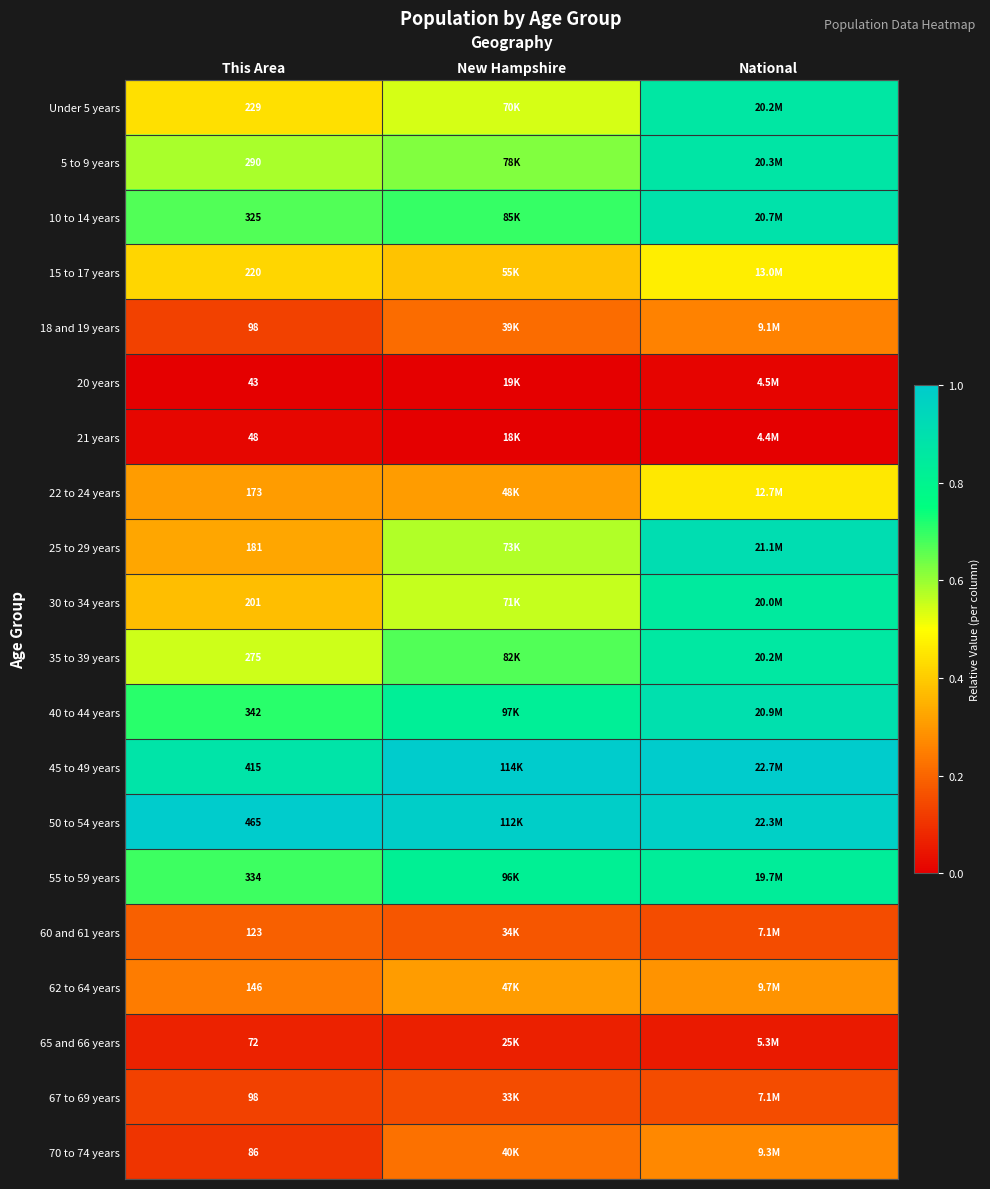

What is the total value across all series at This Area?

4164.0